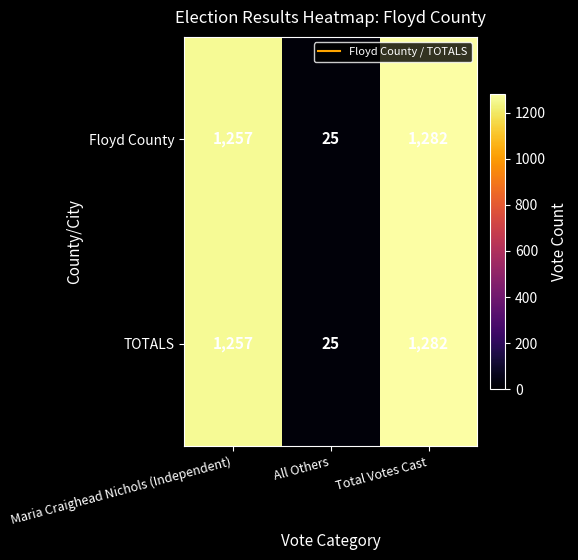

What is the minimum value shown in the chart?

25